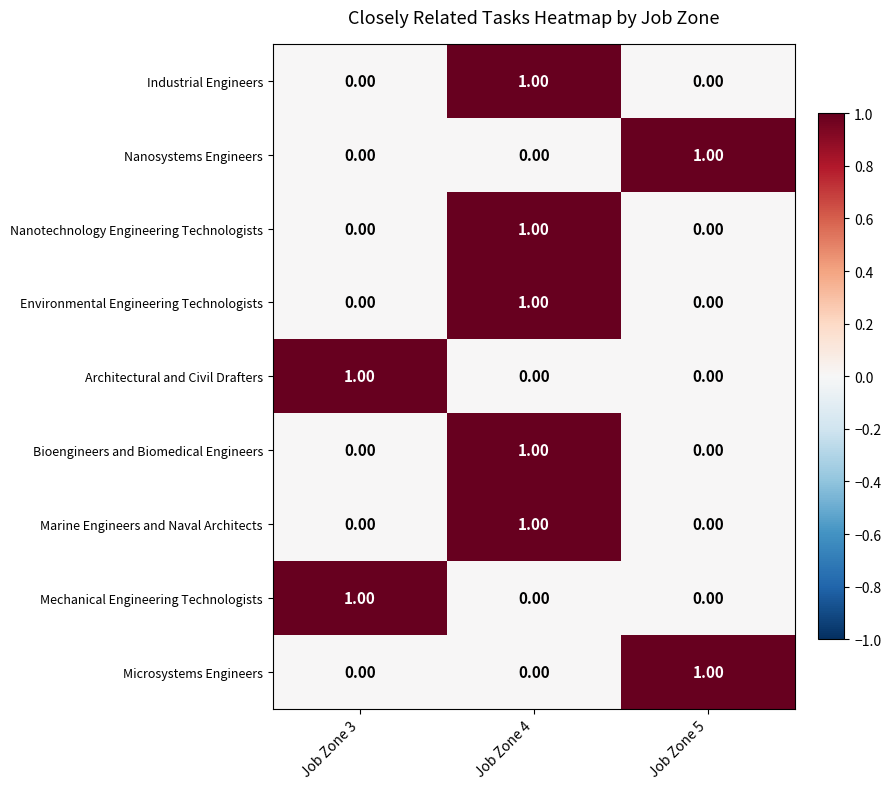

What is the total value across all series at Job Zone 4?

5